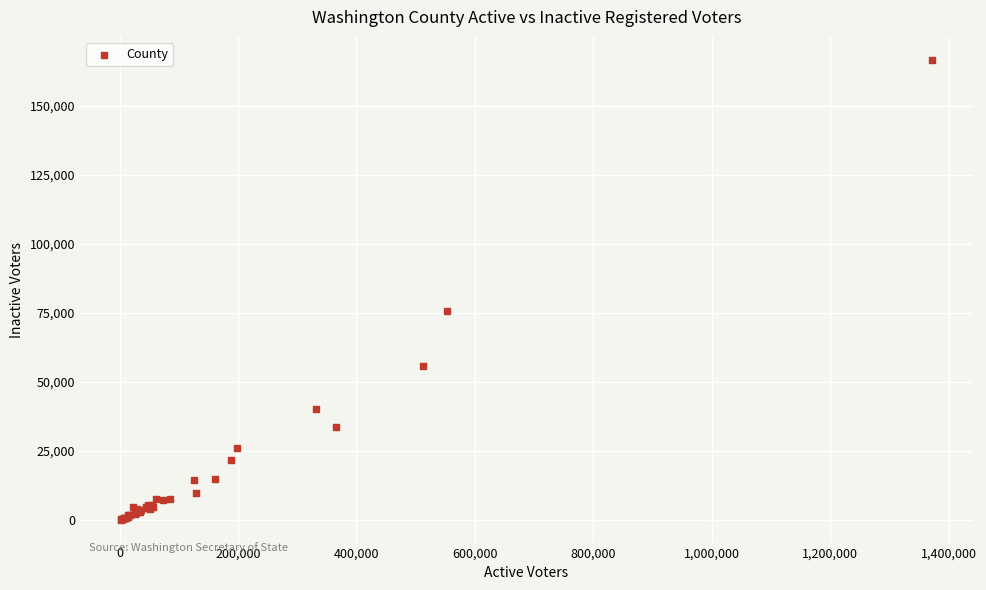

What Y value in the scatter plot is closest to 83381?

75539